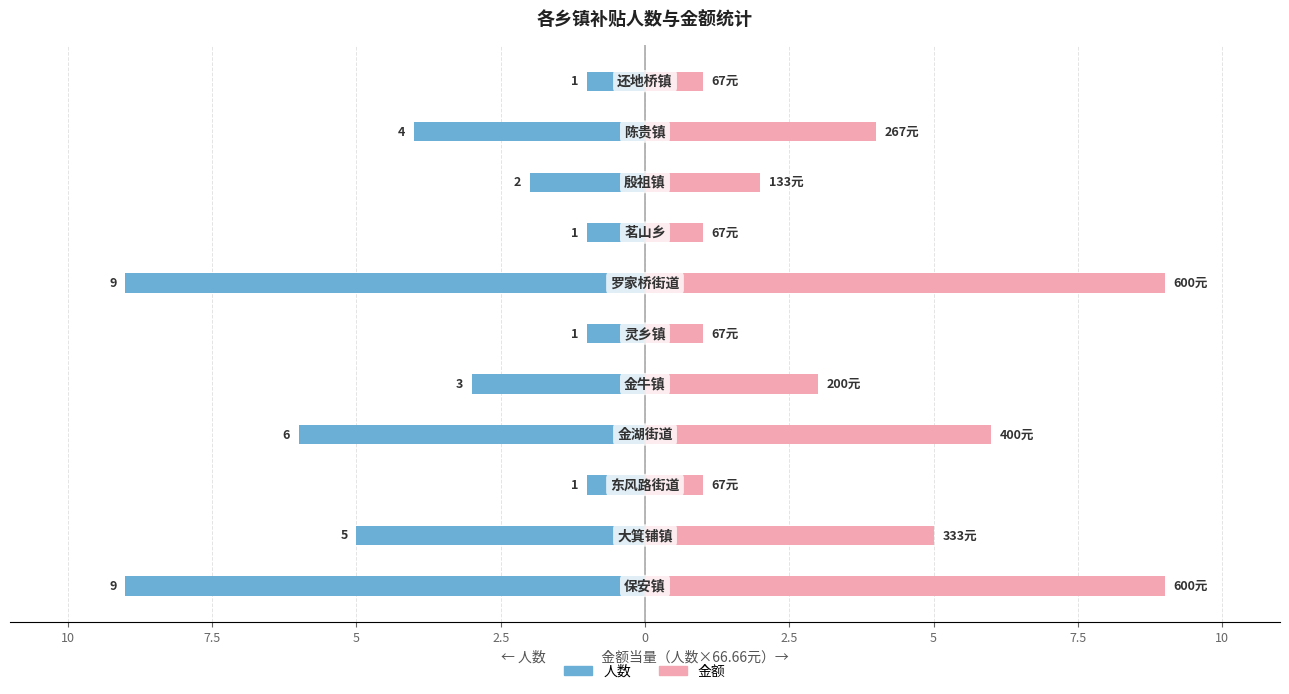

Reading left to right, extract all data points from this chart.

人数: -9	-5	-1	-6	-3	-1	-9	-1	-2	-4	-1
金额/66.66: 9	5	1	6	3	1	9	1	2	4	1